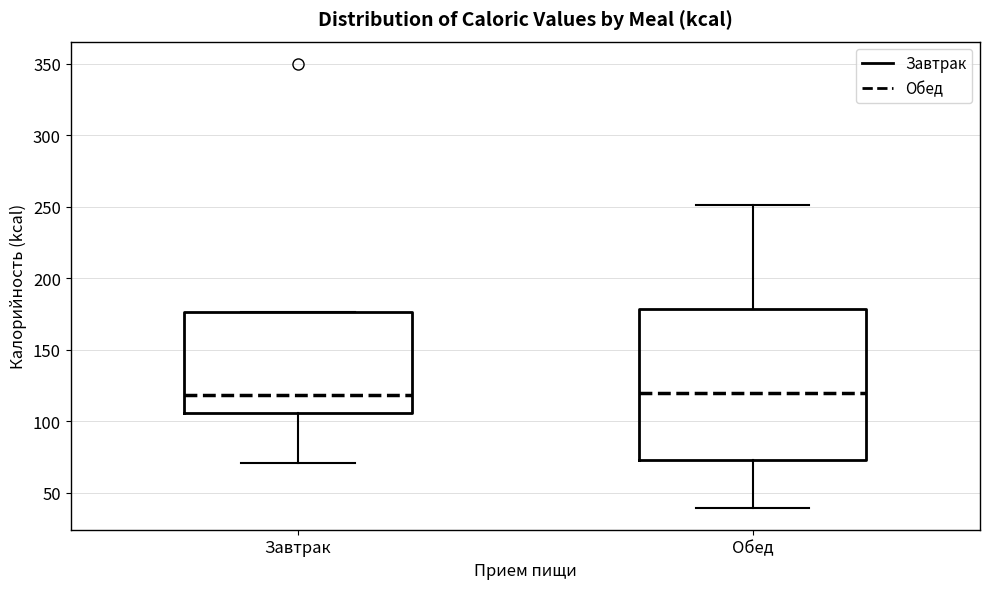

Where does the median line of the box for Завтрак sit on the y-axis? The values are not printed on the chart, so give them approximately, as read against the axis.

120